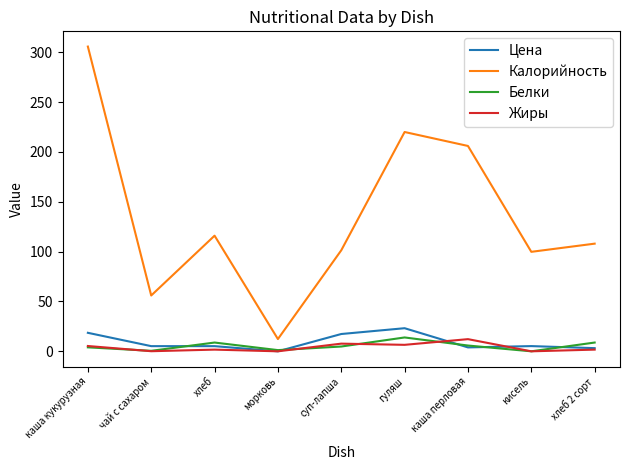

True or false: Калорийность and Белки intersect in this chart.

False